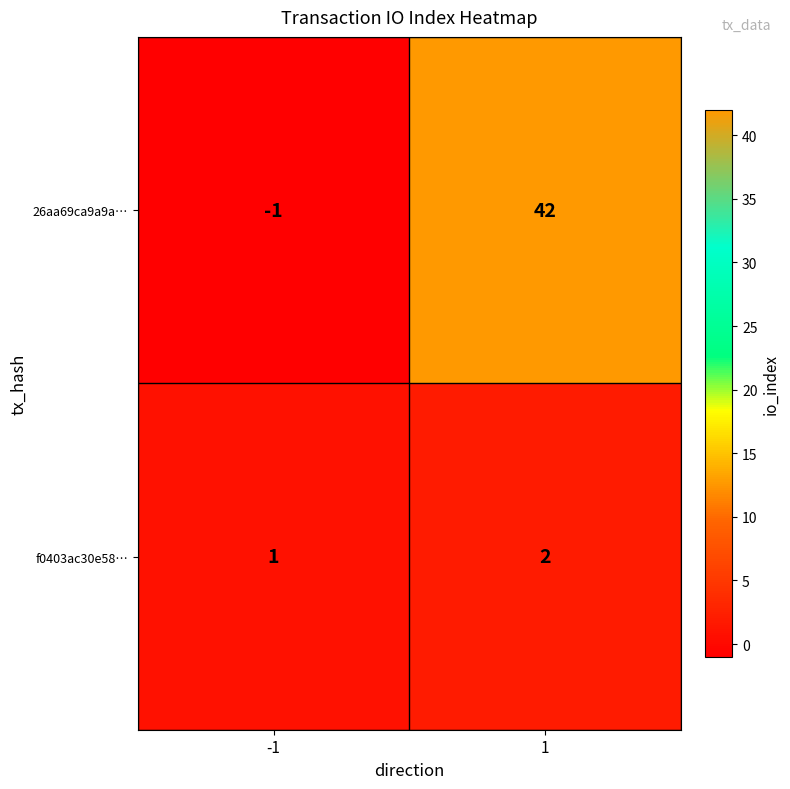

Is it true that 26aa69ca9a9a… equals -1 at -1?

True